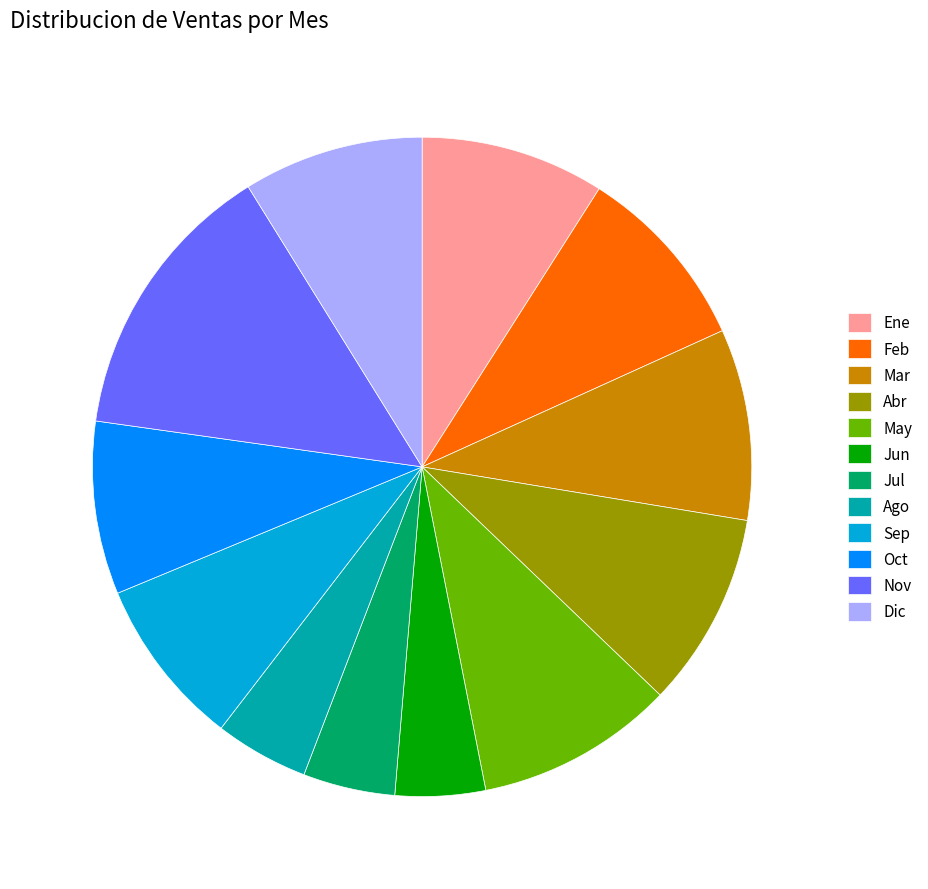

Does Dic represent more than half of the total?

No